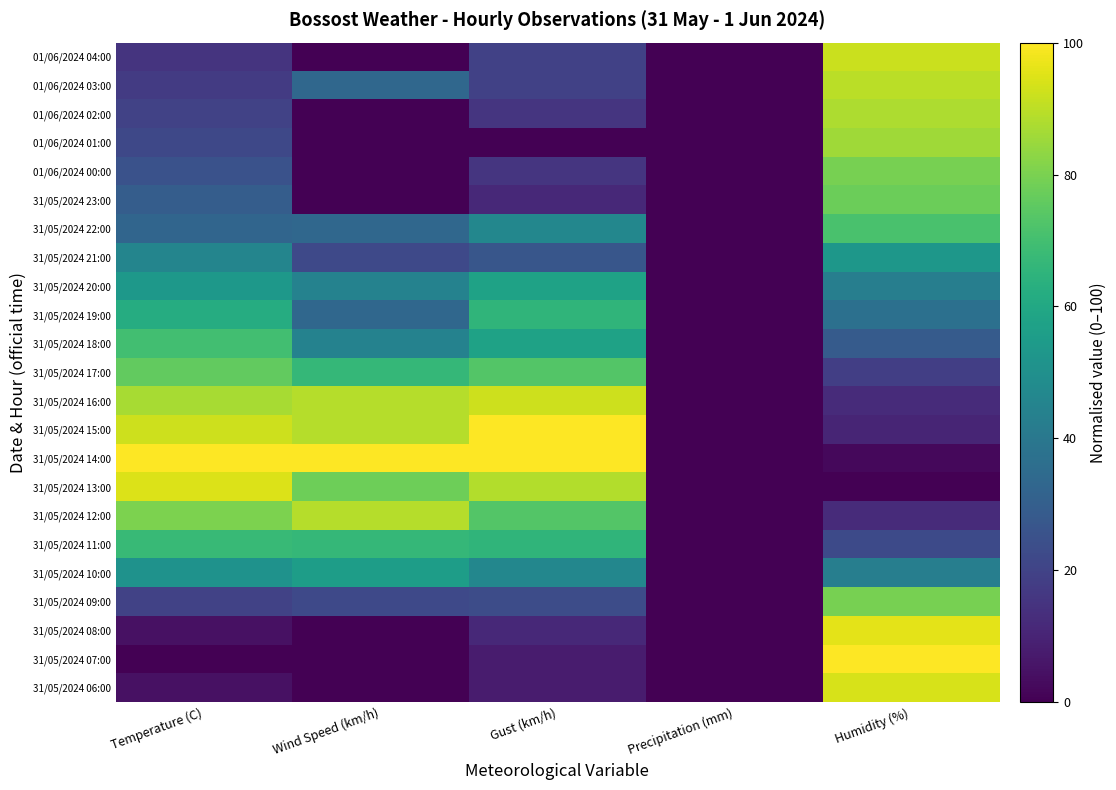

Reading right to left, what are all the values shown in this chart?

01/06/2024 04:00: Humidity (%)=91.8	Precipitation (mm)=0.0	Gust (km/h)=19.2	Wind Speed (km/h)=0.0	Temperature (C)=15.2
01/06/2024 03:00: Humidity (%)=89.8	Precipitation (mm)=0.0	Gust (km/h)=19.2	Wind Speed (km/h)=33.3	Temperature (C)=17.4
01/06/2024 02:00: Humidity (%)=87.8	Precipitation (mm)=0.0	Gust (km/h)=15.4	Wind Speed (km/h)=0.0	Temperature (C)=19.6
01/06/2024 01:00: Humidity (%)=85.7	Precipitation (mm)=0.0	Gust (km/h)=0.0	Wind Speed (km/h)=0.0	Temperature (C)=21.7
01/06/2024 00:00: Humidity (%)=79.6	Precipitation (mm)=0.0	Gust (km/h)=15.4	Wind Speed (km/h)=0.0	Temperature (C)=25.0
31/05/2024 23:00: Humidity (%)=77.6	Precipitation (mm)=0.0	Gust (km/h)=11.5	Wind Speed (km/h)=0.0	Temperature (C)=29.3
31/05/2024 22:00: Humidity (%)=71.4	Precipitation (mm)=0.0	Gust (km/h)=46.2	Wind Speed (km/h)=33.3	Temperature (C)=32.6
31/05/2024 21:00: Humidity (%)=53.1	Precipitation (mm)=0.0	Gust (km/h)=26.9	Wind Speed (km/h)=22.2	Temperature (C)=45.7
31/05/2024 20:00: Humidity (%)=42.9	Precipitation (mm)=0.0	Gust (km/h)=57.7	Wind Speed (km/h)=44.4	Temperature (C)=53.3
31/05/2024 19:00: Humidity (%)=36.7	Precipitation (mm)=0.0	Gust (km/h)=65.4	Wind Speed (km/h)=33.3	Temperature (C)=62.0
31/05/2024 18:00: Humidity (%)=28.6	Precipitation (mm)=0.0	Gust (km/h)=57.7	Wind Speed (km/h)=44.4	Temperature (C)=69.6
31/05/2024 17:00: Humidity (%)=18.4	Precipitation (mm)=0.0	Gust (km/h)=73.1	Wind Speed (km/h)=66.7	Temperature (C)=76.1
31/05/2024 16:00: Humidity (%)=12.2	Precipitation (mm)=0.0	Gust (km/h)=92.3	Wind Speed (km/h)=88.9	Temperature (C)=87.0
31/05/2024 15:00: Humidity (%)=10.2	Precipitation (mm)=0.0	Gust (km/h)=100.0	Wind Speed (km/h)=88.9	Temperature (C)=92.4
31/05/2024 14:00: Humidity (%)=2.0	Precipitation (mm)=0.0	Gust (km/h)=100.0	Wind Speed (km/h)=100.0	Temperature (C)=100.0
31/05/2024 13:00: Humidity (%)=0.0	Precipitation (mm)=0.0	Gust (km/h)=88.5	Wind Speed (km/h)=77.8	Temperature (C)=94.6
31/05/2024 12:00: Humidity (%)=12.2	Precipitation (mm)=0.0	Gust (km/h)=73.1	Wind Speed (km/h)=88.9	Temperature (C)=80.4
31/05/2024 11:00: Humidity (%)=22.4	Precipitation (mm)=0.0	Gust (km/h)=65.4	Wind Speed (km/h)=66.7	Temperature (C)=67.4
31/05/2024 10:00: Humidity (%)=42.9	Precipitation (mm)=0.0	Gust (km/h)=46.2	Wind Speed (km/h)=55.6	Temperature (C)=51.1
31/05/2024 09:00: Humidity (%)=79.6	Precipitation (mm)=0.0	Gust (km/h)=23.1	Wind Speed (km/h)=22.2	Temperature (C)=19.6
31/05/2024 08:00: Humidity (%)=95.9	Precipitation (mm)=0.0	Gust (km/h)=11.5	Wind Speed (km/h)=0.0	Temperature (C)=4.3
31/05/2024 07:00: Humidity (%)=100.0	Precipitation (mm)=0.0	Gust (km/h)=7.7	Wind Speed (km/h)=0.0	Temperature (C)=0.0
31/05/2024 06:00: Humidity (%)=93.9	Precipitation (mm)=0.0	Gust (km/h)=7.7	Wind Speed (km/h)=0.0	Temperature (C)=4.3